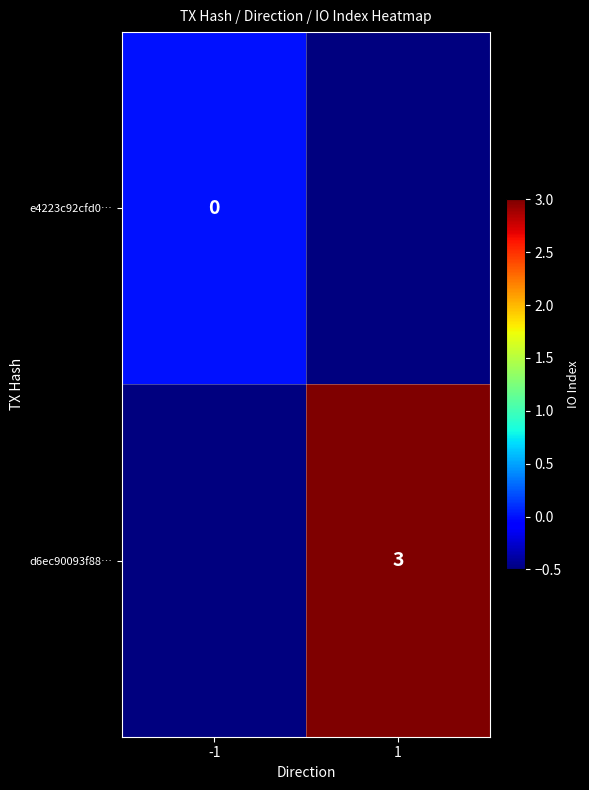

What is the spread (max minus min) of values at -1?

0.5